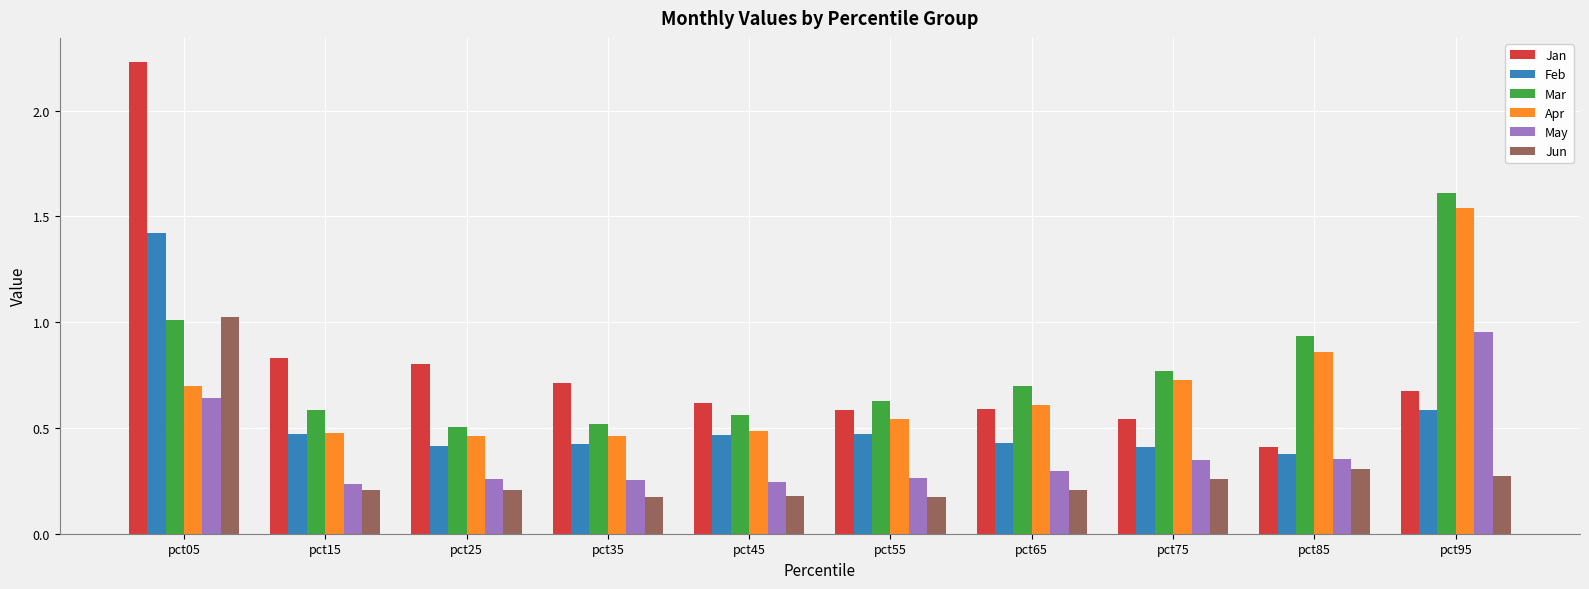

What is the maximum value for Mar?

1.6